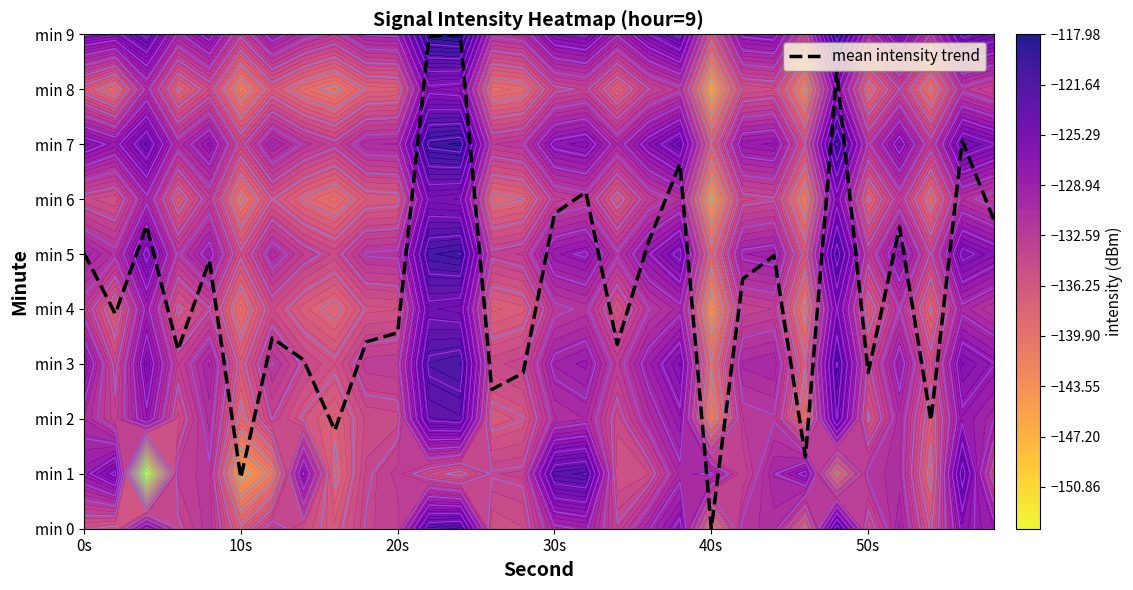

Reading left to right, extract all data points from this chart.

5.0	3.9	5.5	3.3	4.9	0.9	3.5	3.1	1.8	3.4	3.6	9.0	9.0	2.5	2.8	5.7	6.1	3.4	5.2	6.6	0.0	4.5	5.0	1.3	8.3	2.8	5.5	2.0	7.1	5.6